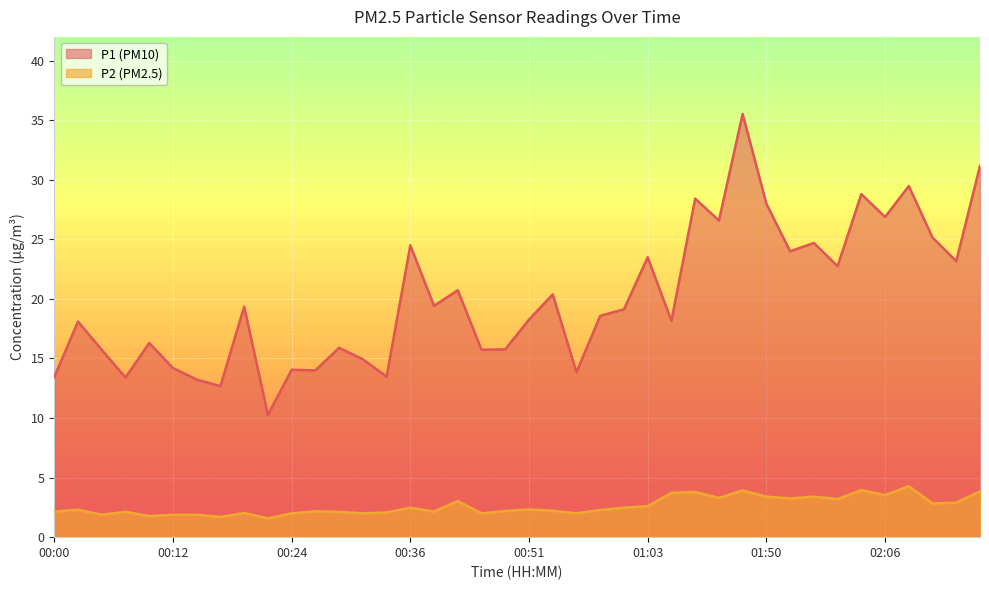

At which label does P2 reach its peak?

02:11